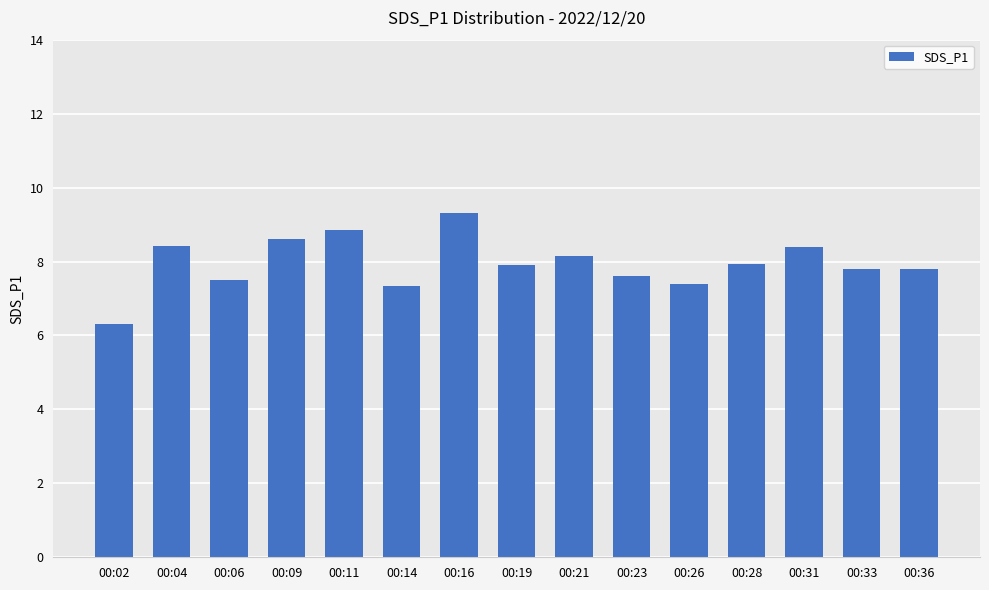

Between 00:28 and 00:21, which is larger?

00:21